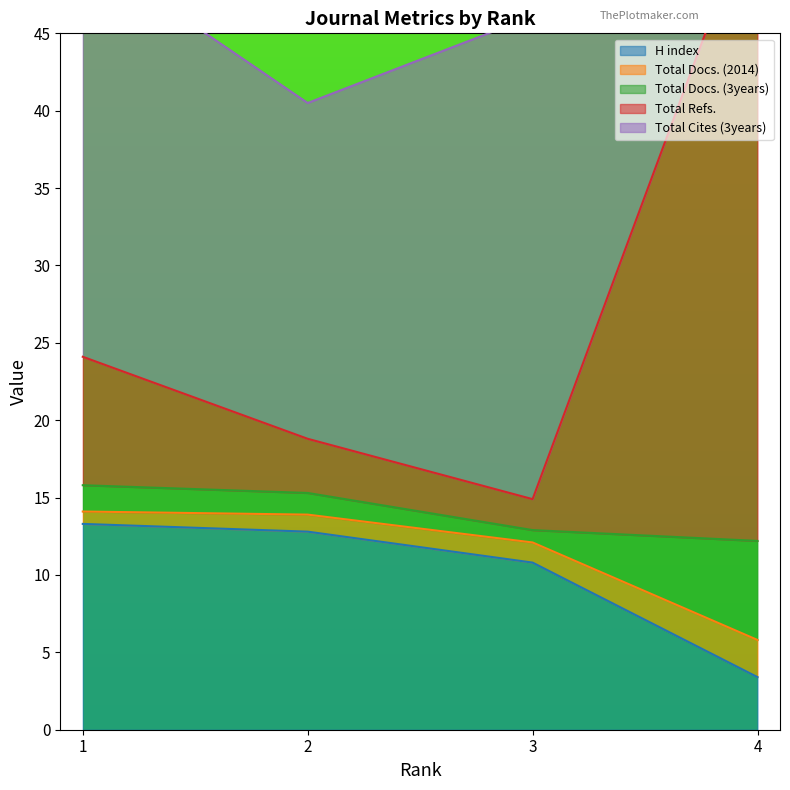

What is the maximum value shown in the chart?

54.1